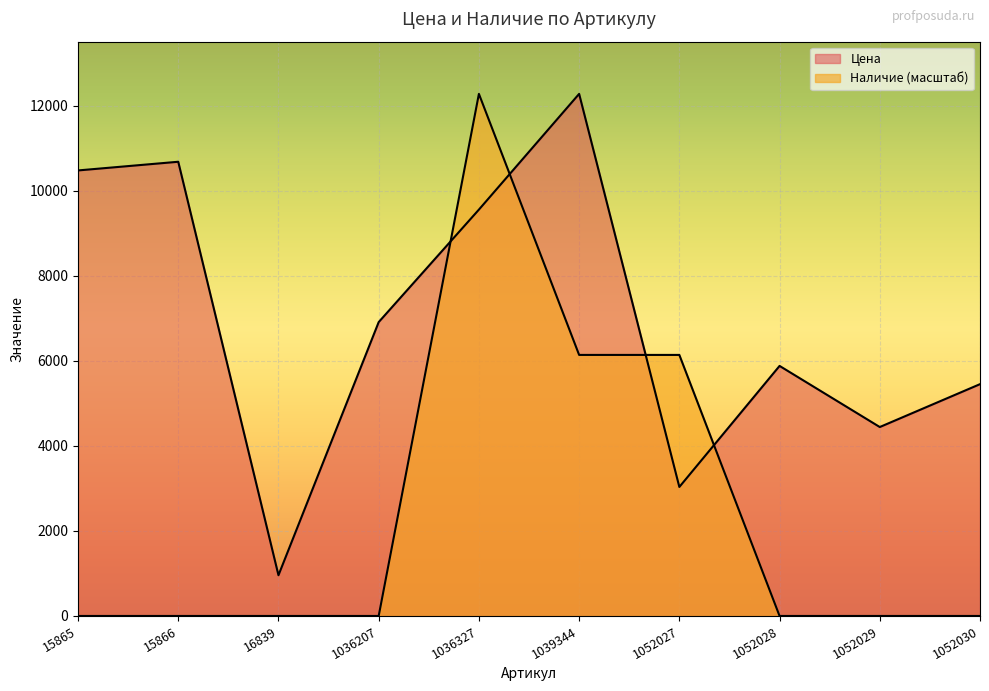

Between which two adjacent categories do Цена and Наличие first intersect?

1036207 and 1036327